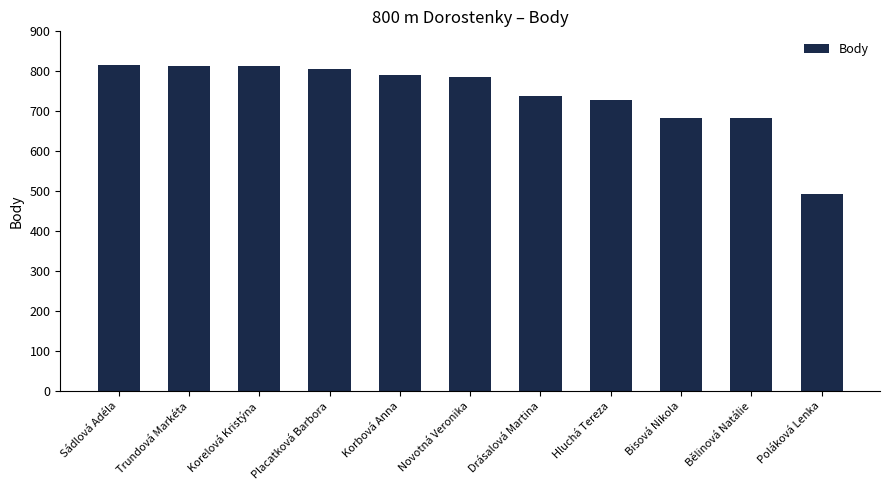

The value at Hluchá Tereza is 190. True or false?

False